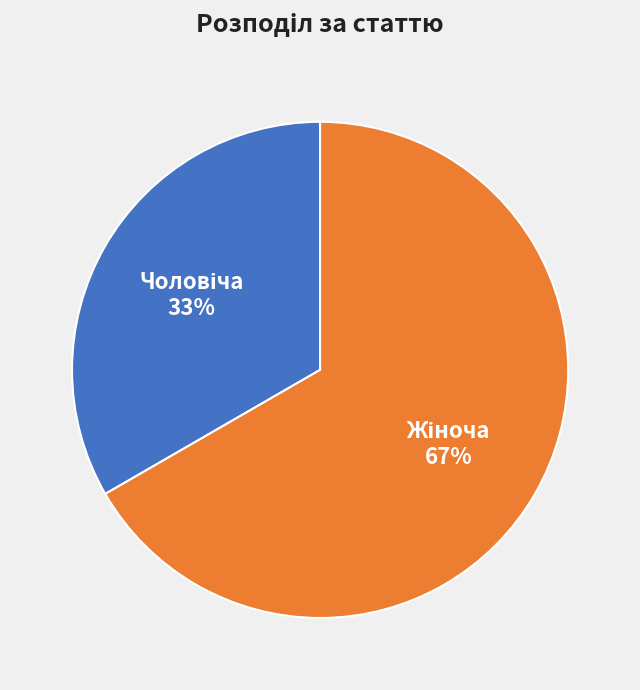

To the nearest percent, what percentage of the pie is Чоловіча?

33%